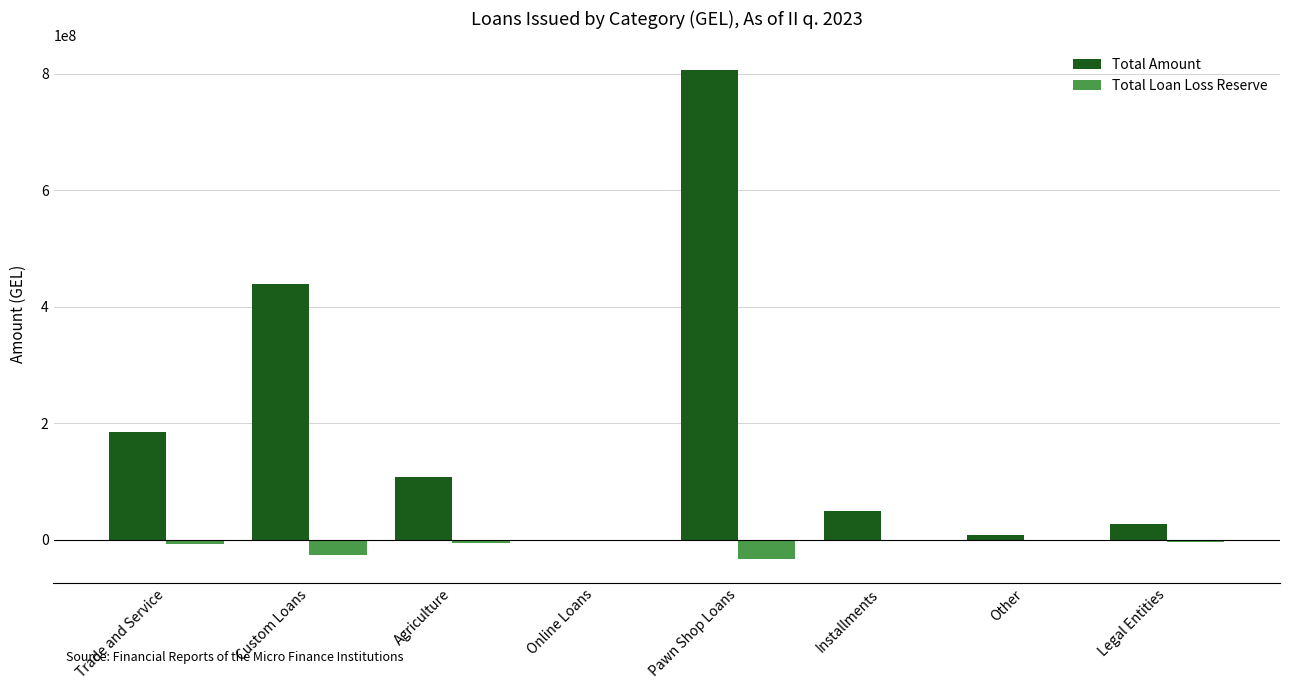

Are the bars grouped side by side (vs. stacked)?

Yes